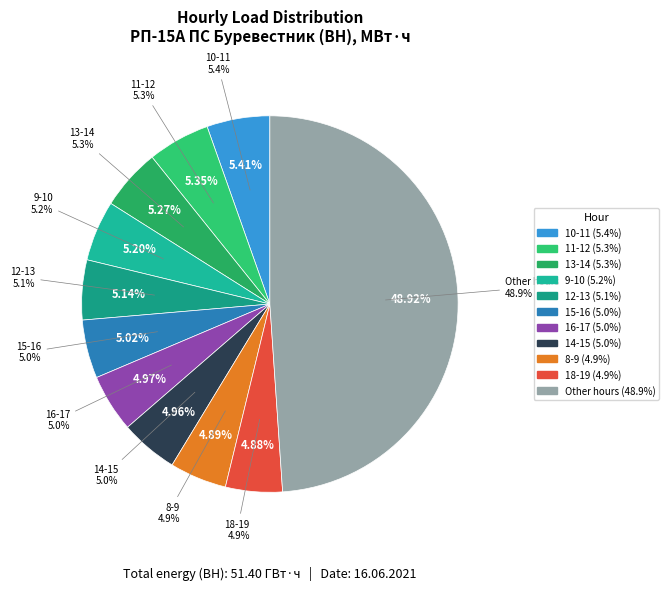

How much of the chart is everything except 16-17?

95.0%